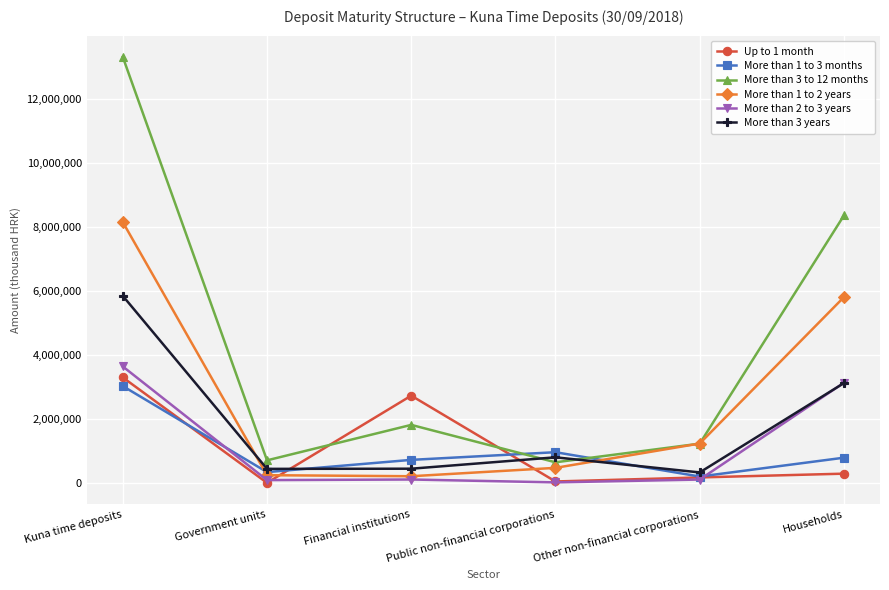

What is the sum of all More than 1 to 3 months values?

6037418